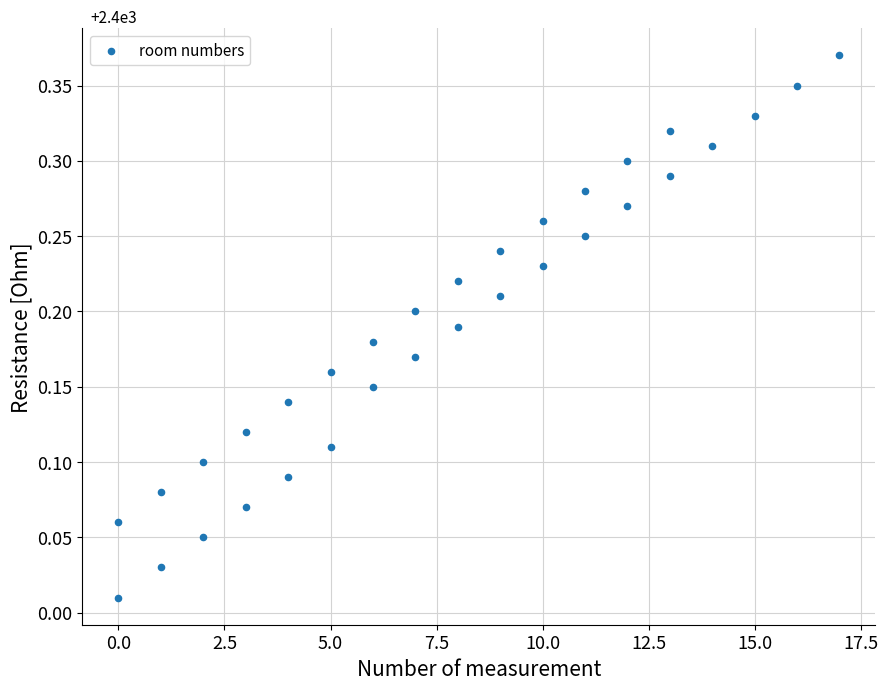

What is the range of X values (max minus min)?

17.0